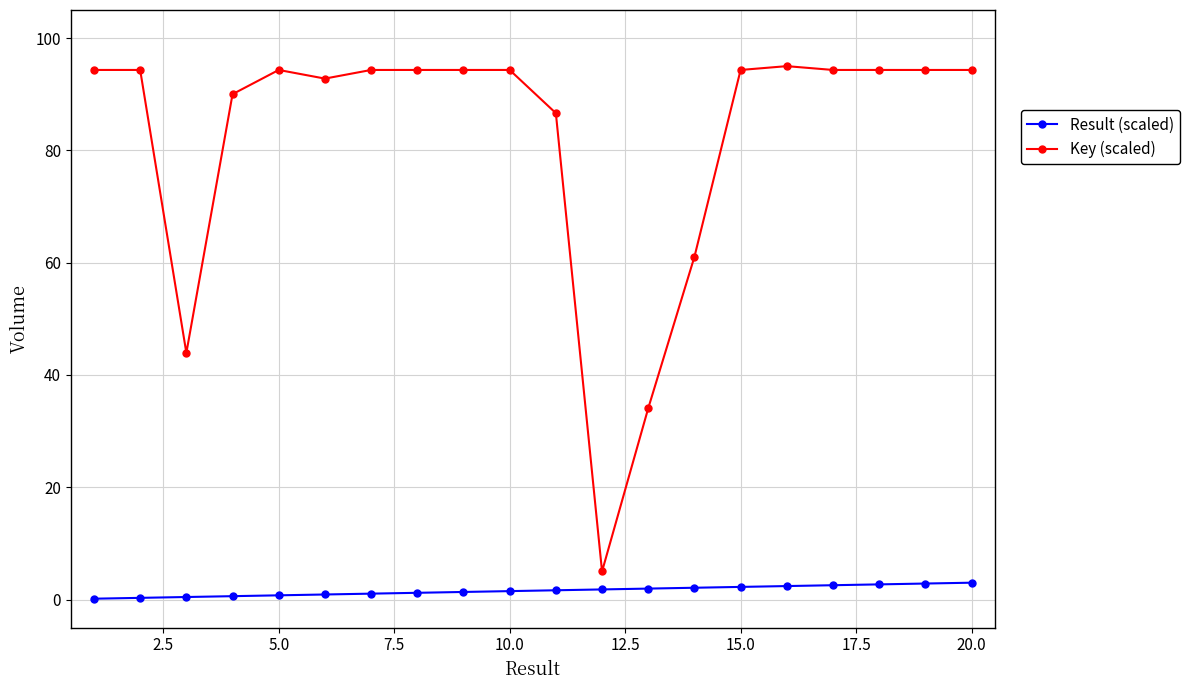

What is the value of the Key (scaled) point at the 2nd from the left?

94.3